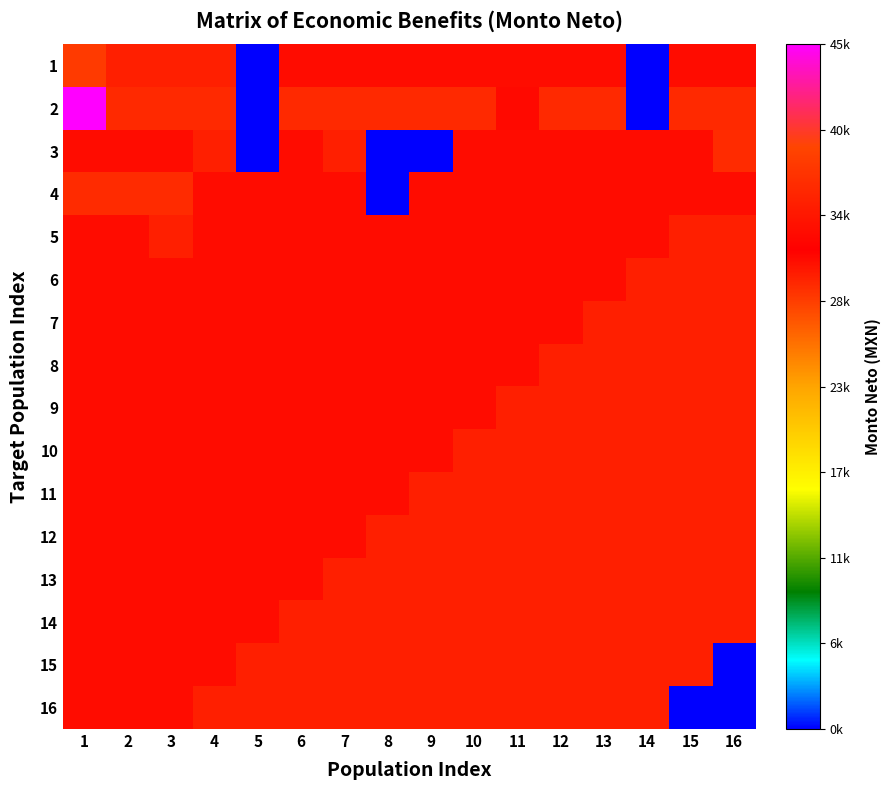

Which category has the highest value across all series?

1